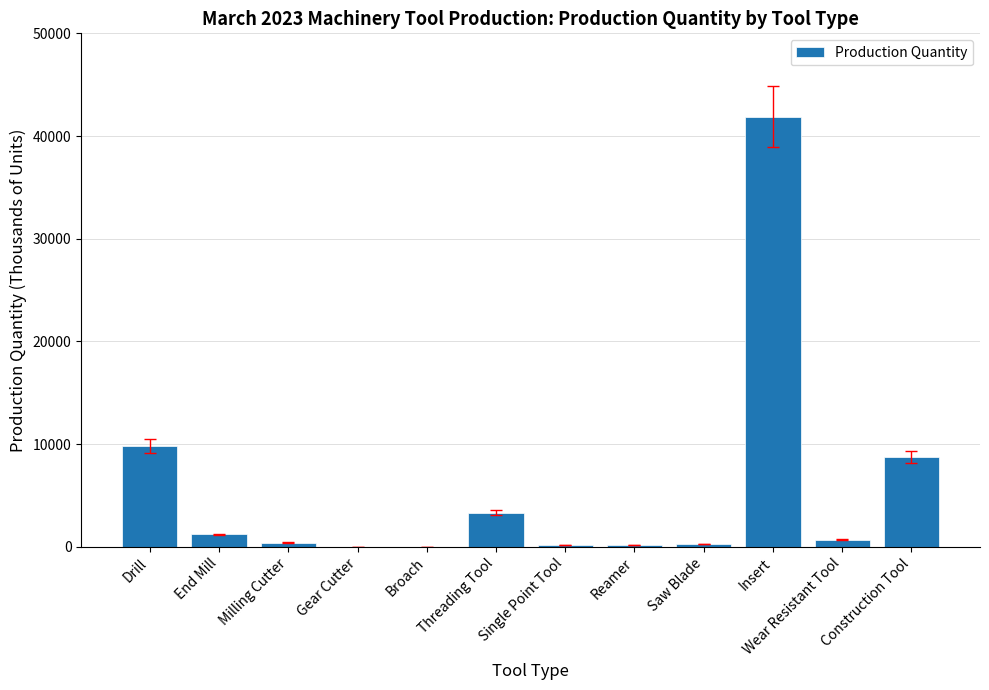

How many data points does each series have?

12